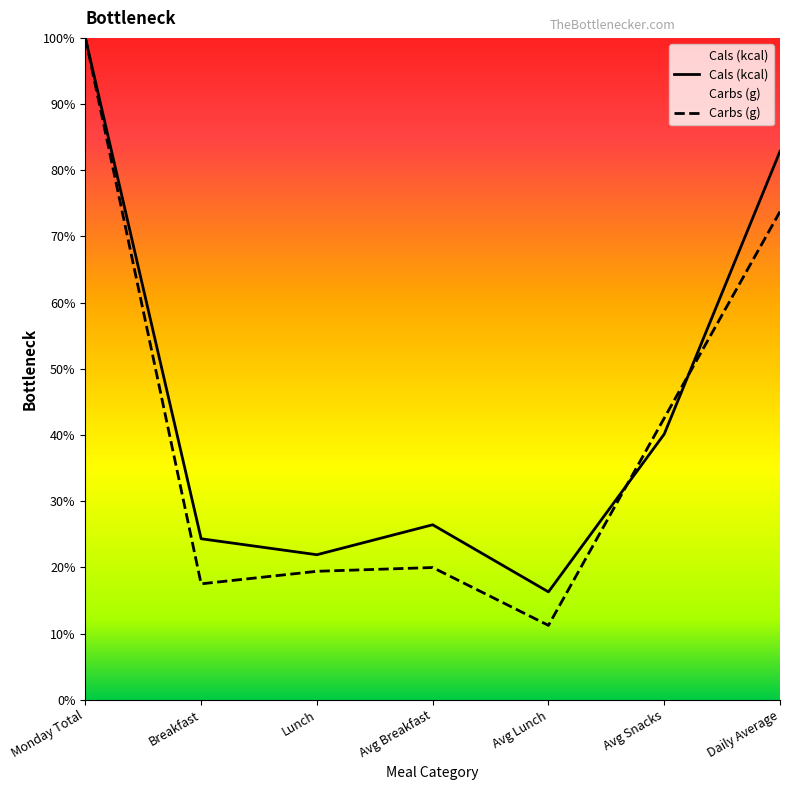

What position from the left is Monday Total?

1